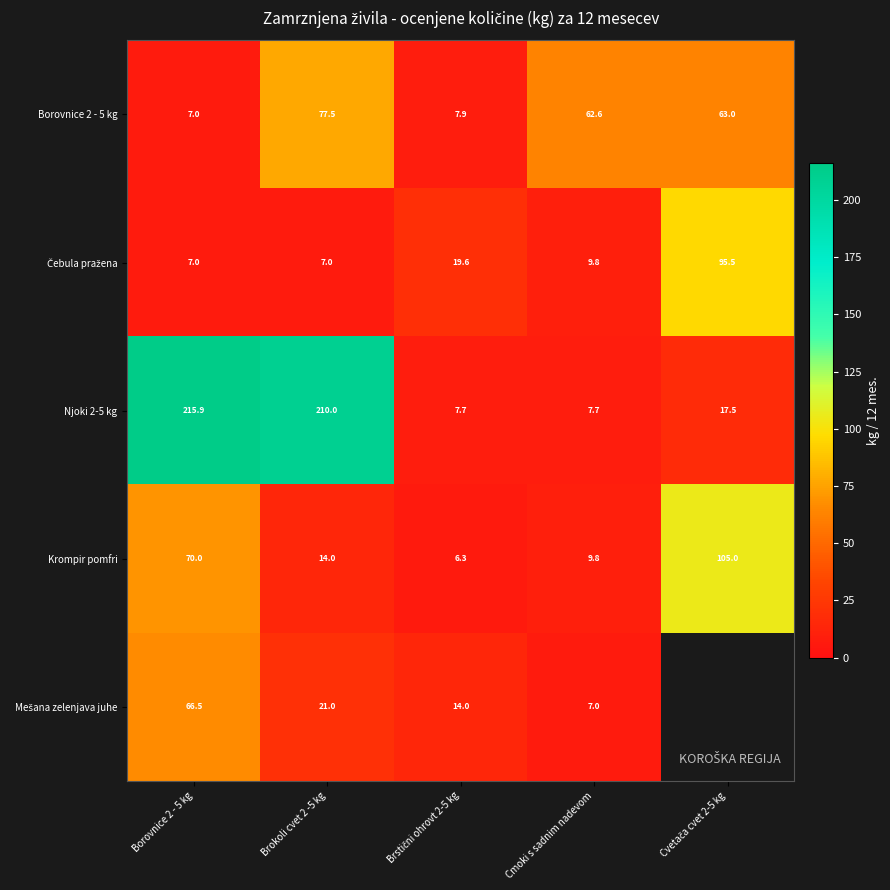

What is the difference between the highest and lowest values at Borovnice 2 - 5 kg?

208.9